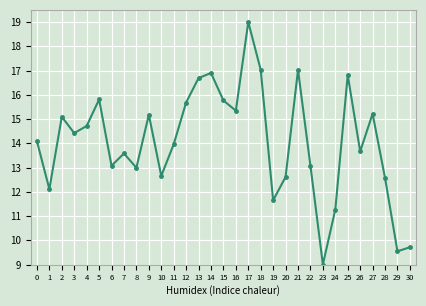

Which label corresponds to the largest value in the chart?

17